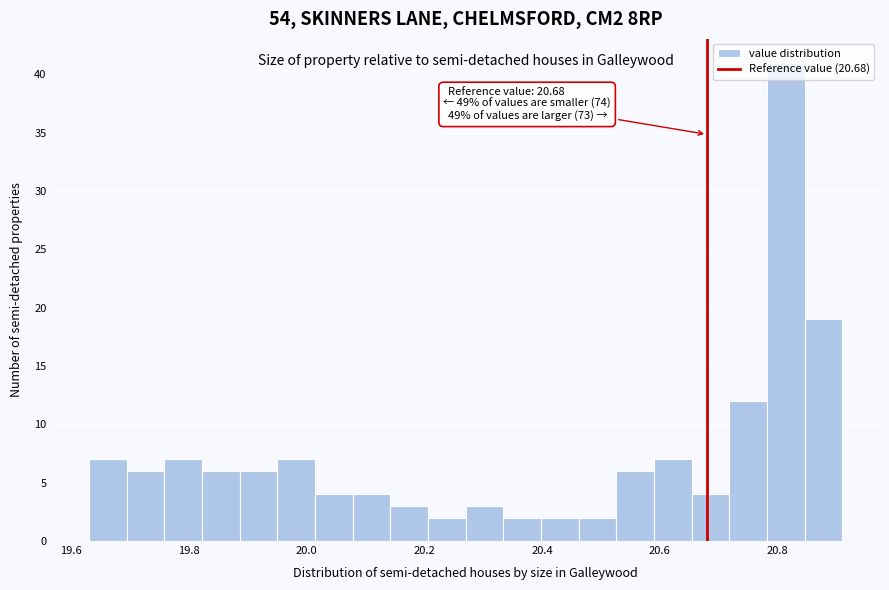

Around what value on the x-axis is the tallest bar? Give the approximate position of its centre, as read against the axis.

20.82